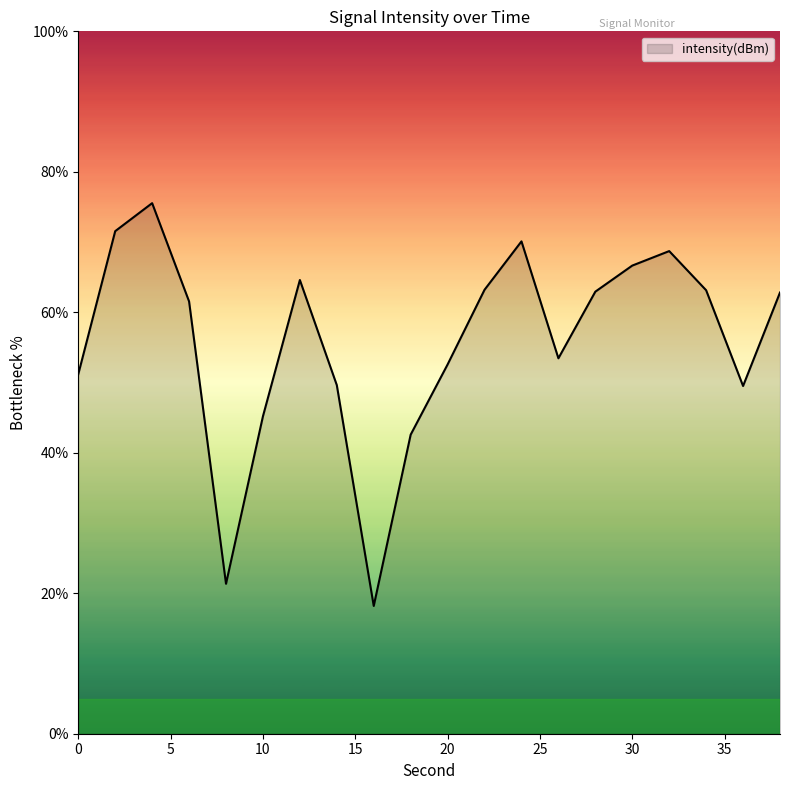

What is the smallest value displayed?

18.2